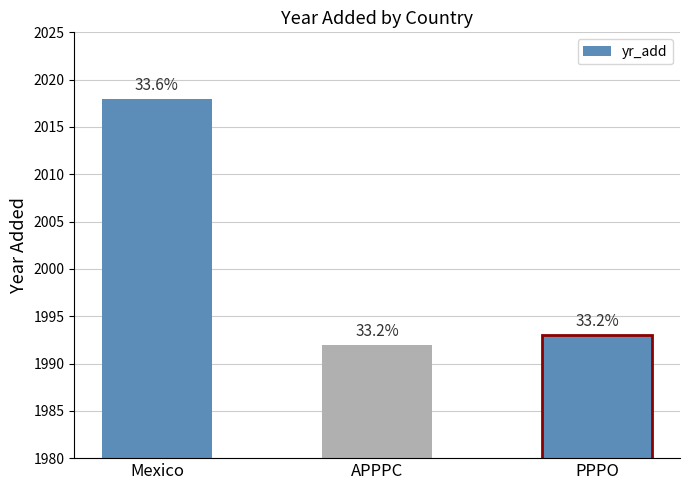

What is the maximum value shown in the chart?

2018